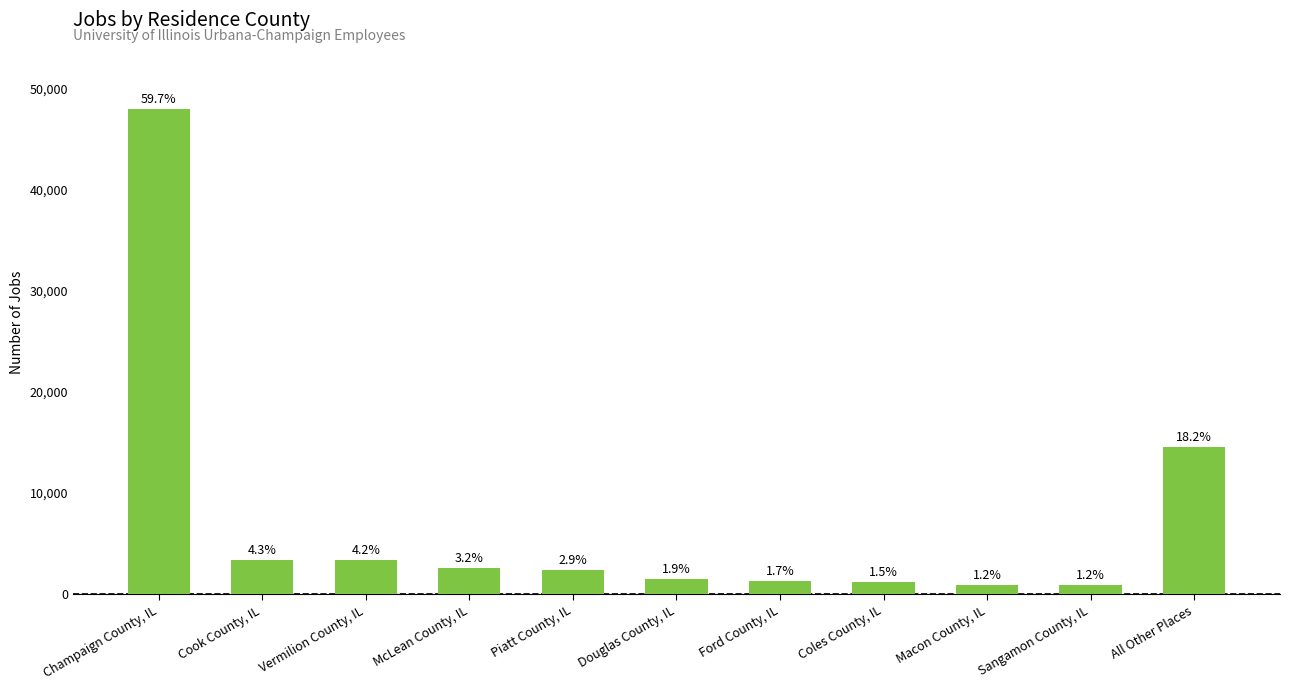

Does the chart contain any negative values?

No